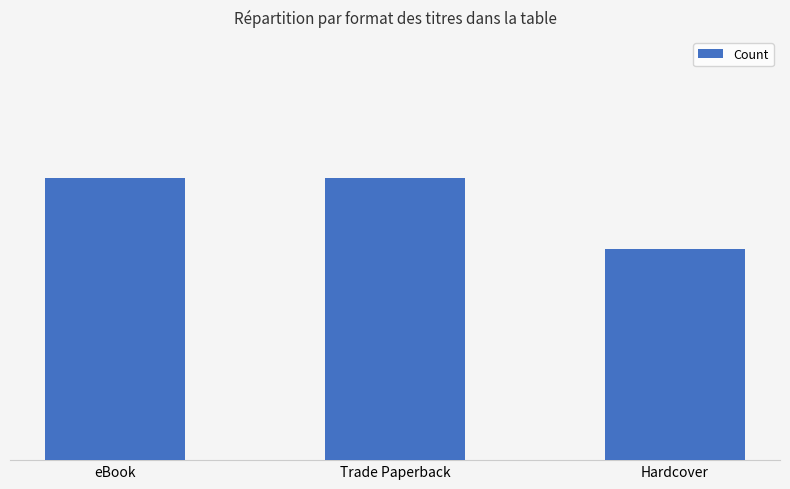

How many series are shown in this chart?

1